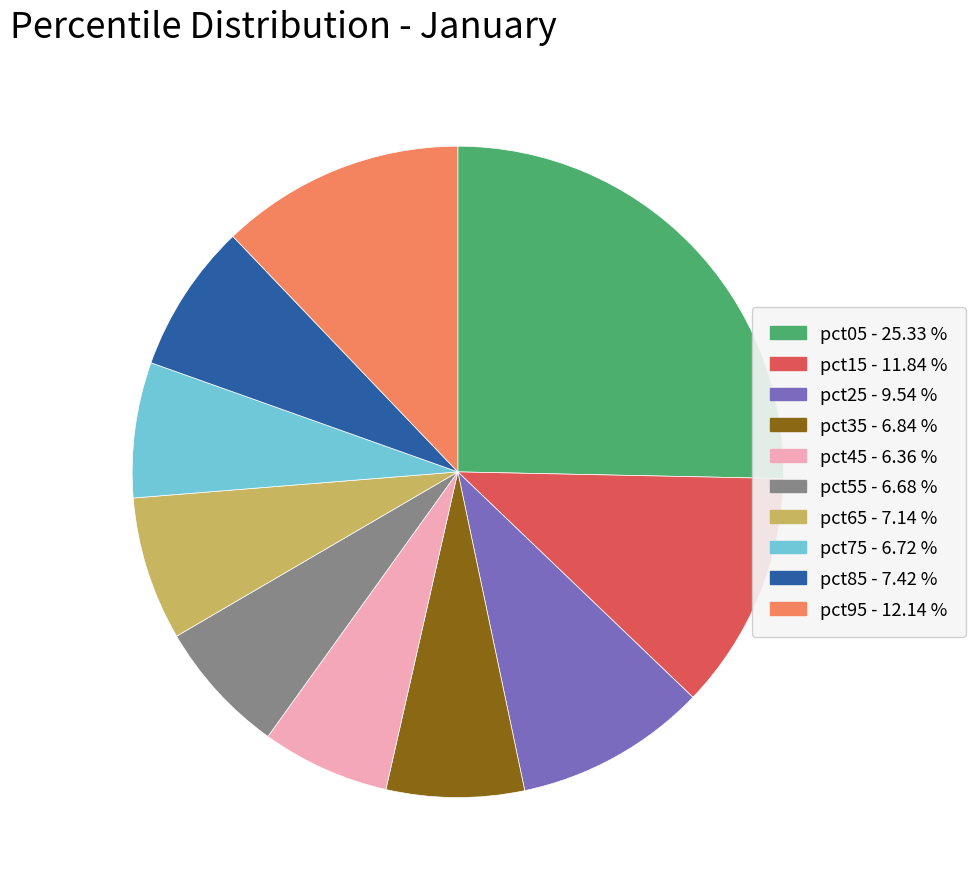

What is the largest slice in the pie chart?

pct05